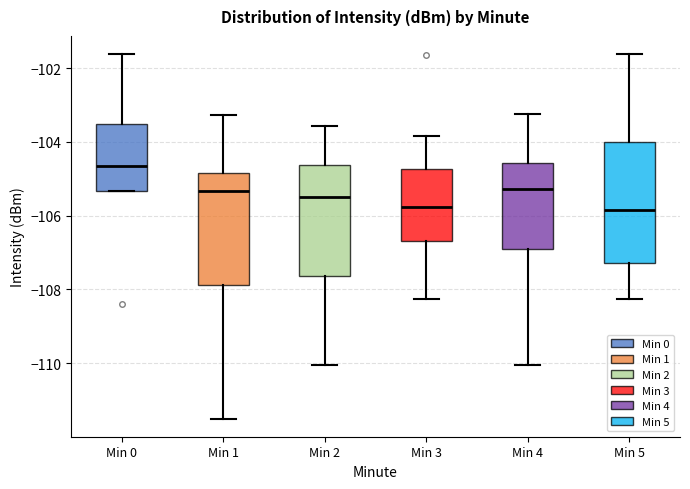

Which box is the tallest, from its lower edge to its upper edge?

Min 5